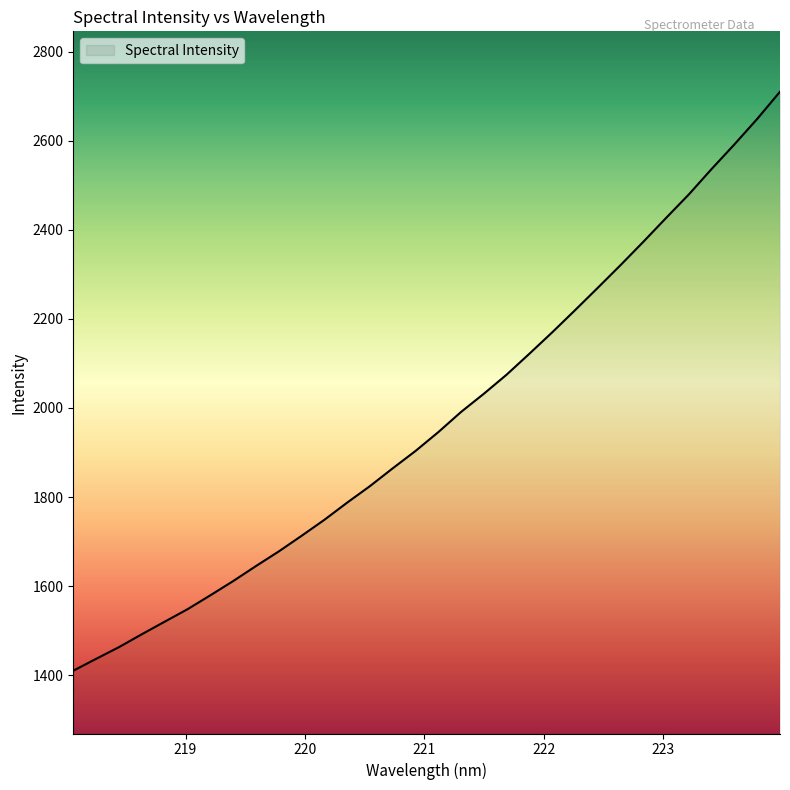

True or false: there are more than 2 points higher than both neighbors.

False